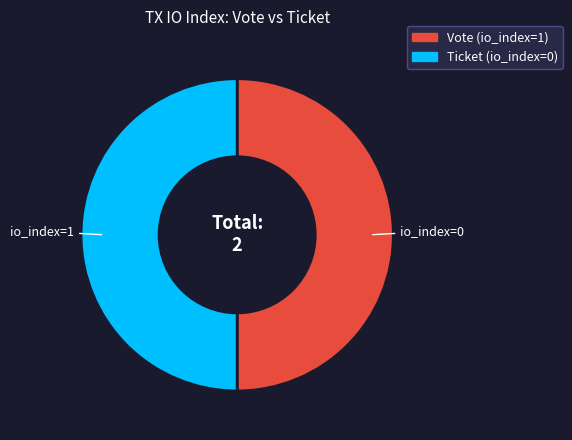

What is the ratio of the value at Ticket (io_index=0) to the value at Vote (io_index=1)?

1.0